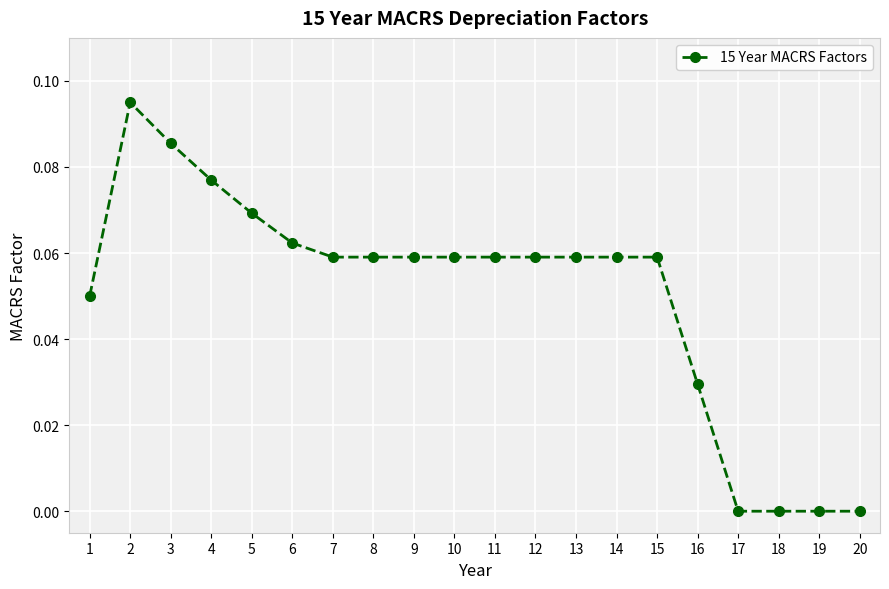

Is it true that the value at 10 is 0.0?

False